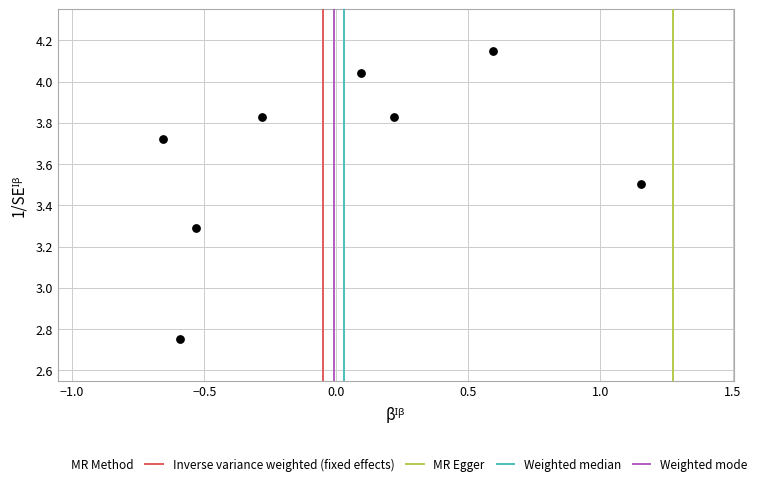

What is the range of Y values (max minus min)?

1.4